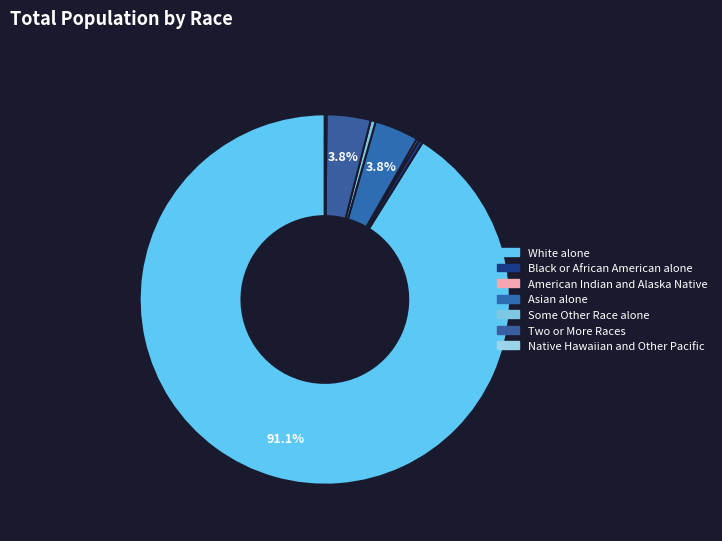

The Some Other Race alone slice represents 14% of the pie. True or false?

False